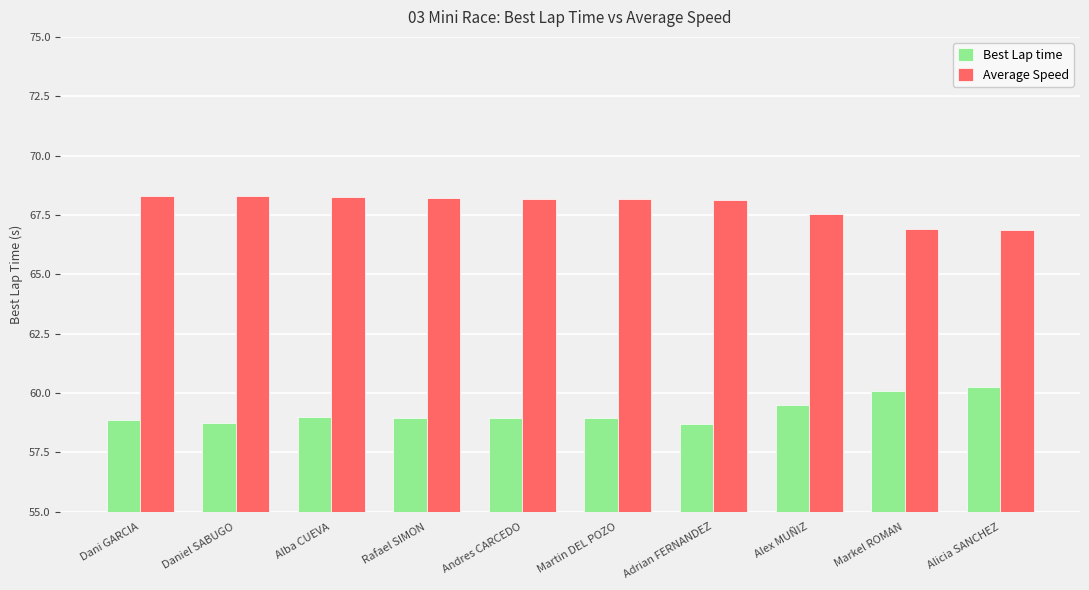

At how many categories does at least one series exceed 61?

10